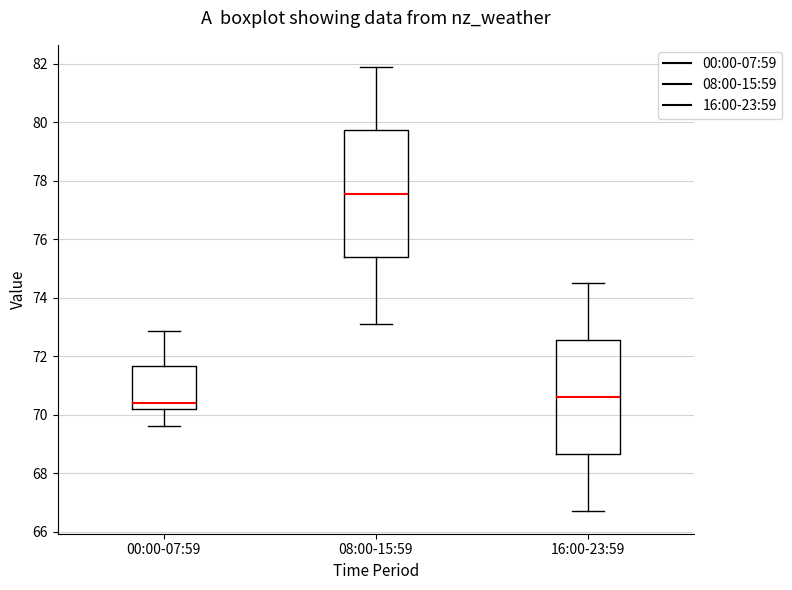

Comparing the boxes themselves (not the whiskers), which one is the tallest?

08:00-15:59